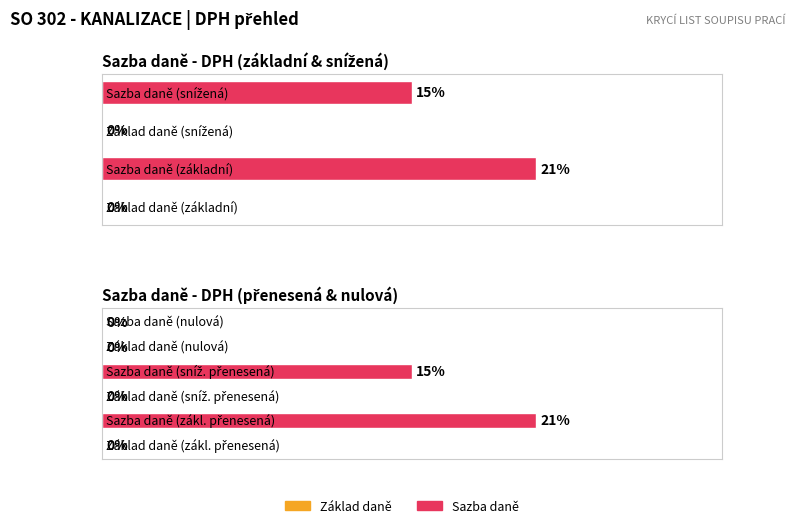

How many data points in Maximum utilization are above 0?

4